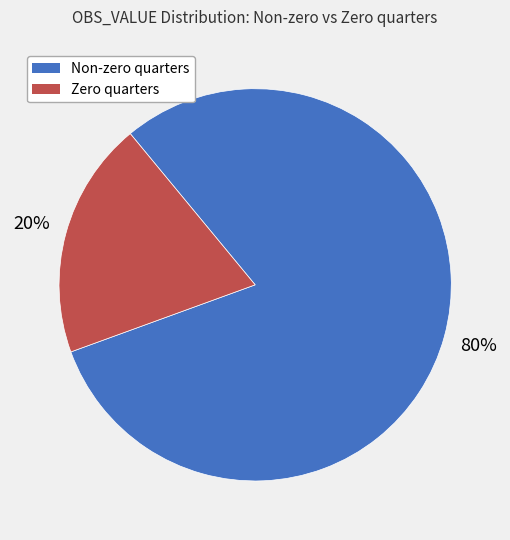

To the nearest percent, what is the average slice percentage?

50%